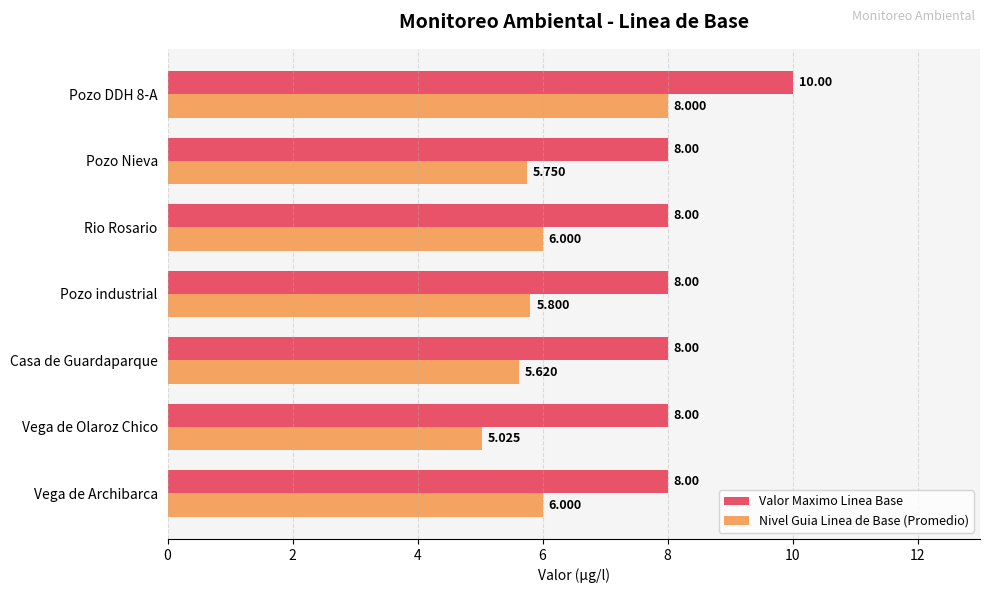

List the series in order of their overall mean, highest first.

Valor Maximo Linea Base, Nivel Guia Linea de Base (Promedio)